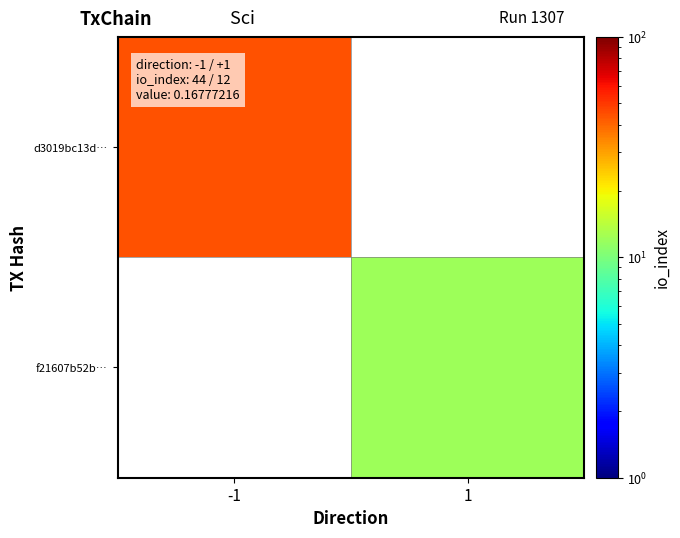

Where is d3019bc13d… nearest to the value 44?

-1